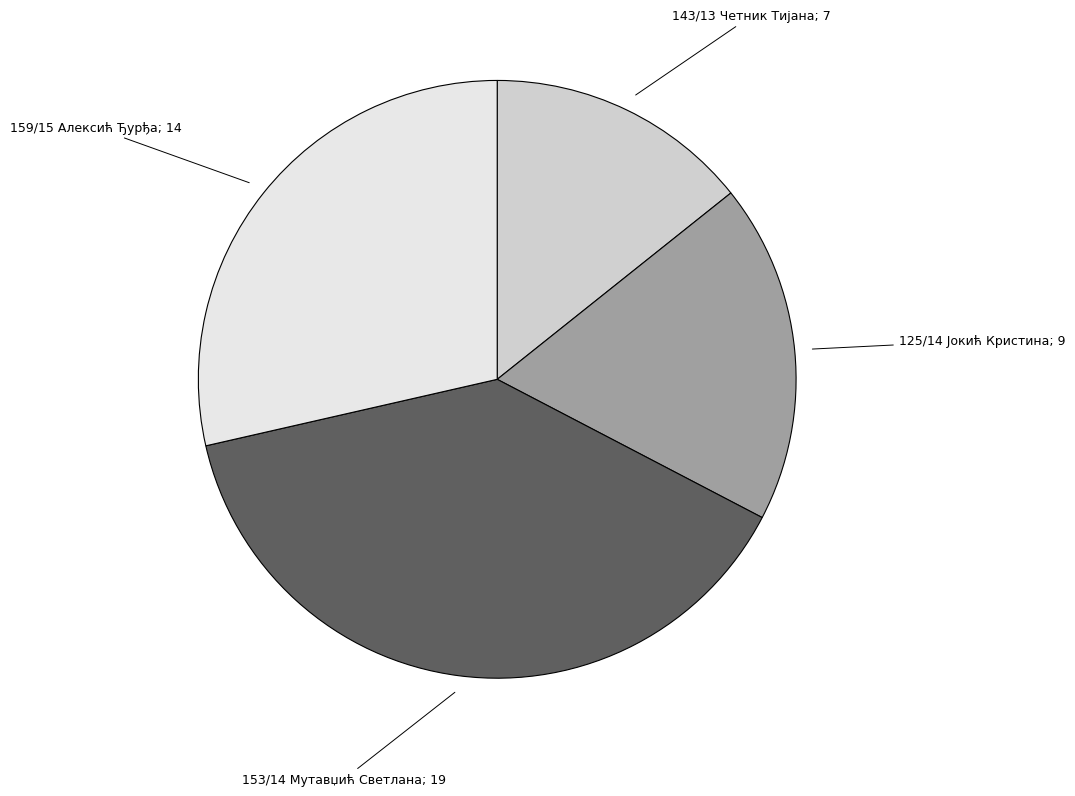

Which category has the biggest portion of the pie?

153/14